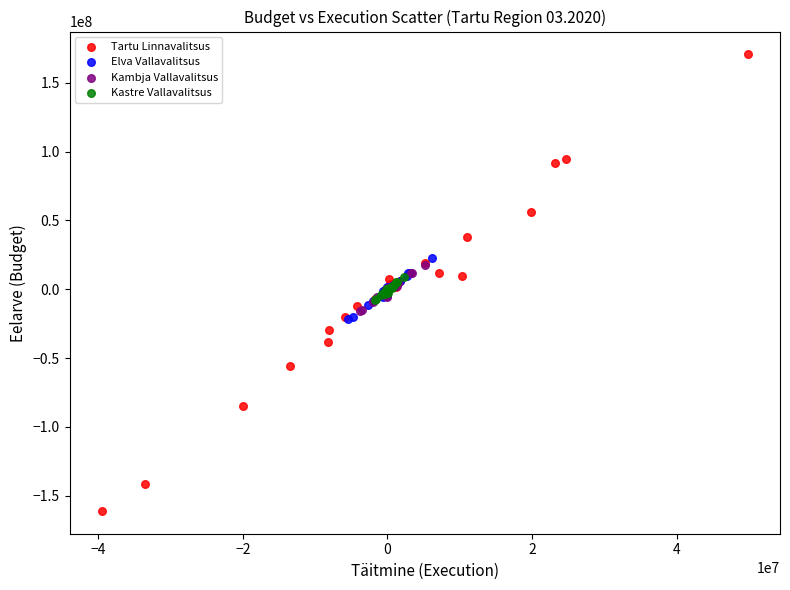

Which series reaches the maximum Y coordinate?

Tartu Linnavalitsus